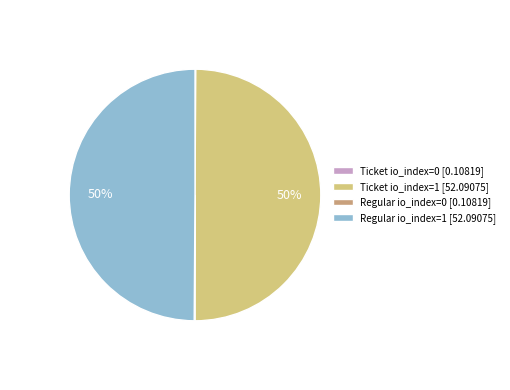

To the nearest percent, what percentage of the pie is Ticket io_index=1 [52.09075]?

50%